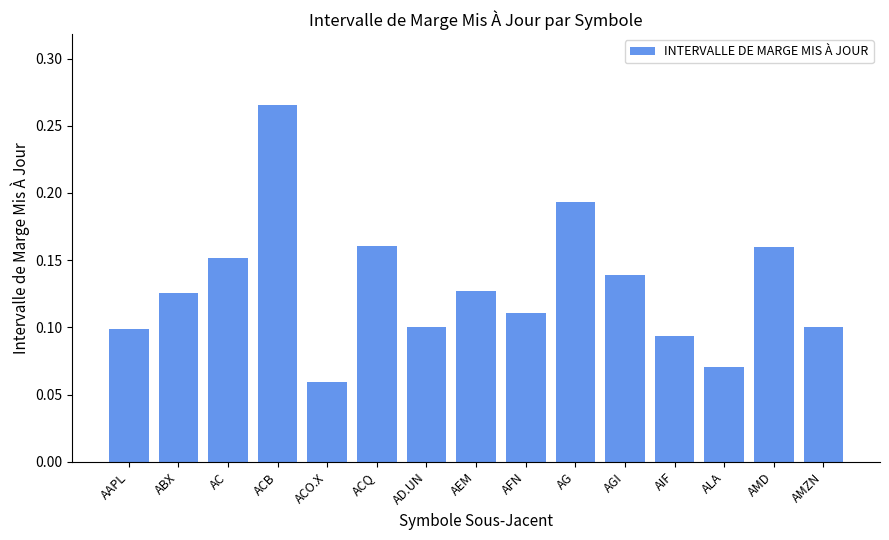

Are the bars grouped side by side (vs. stacked)?

No